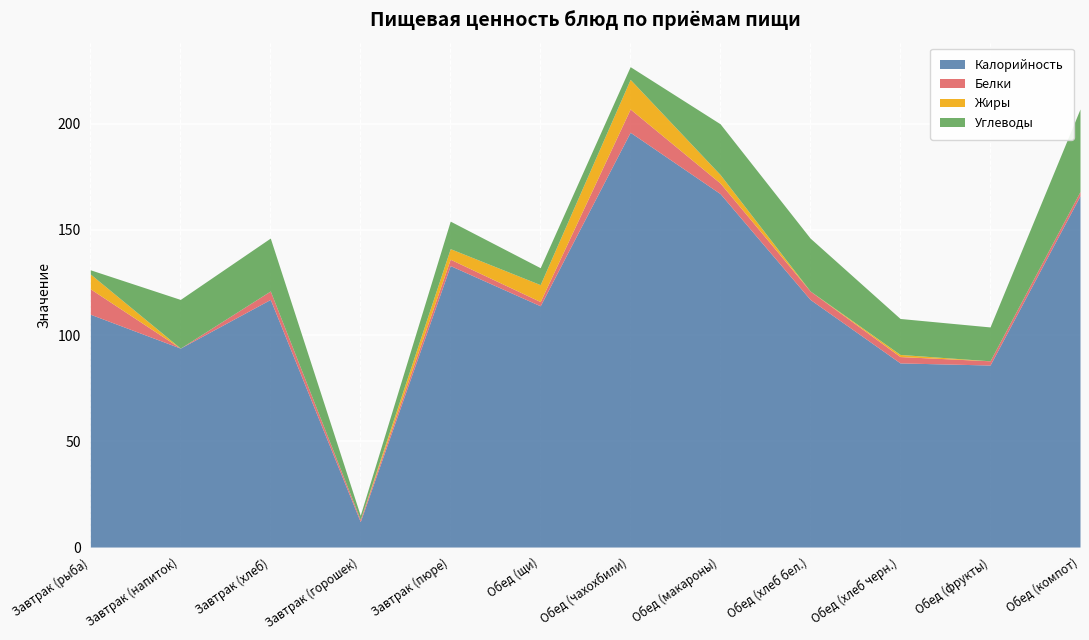

The value of Жиры at Обед (фрукты) is -6. True or false?

False